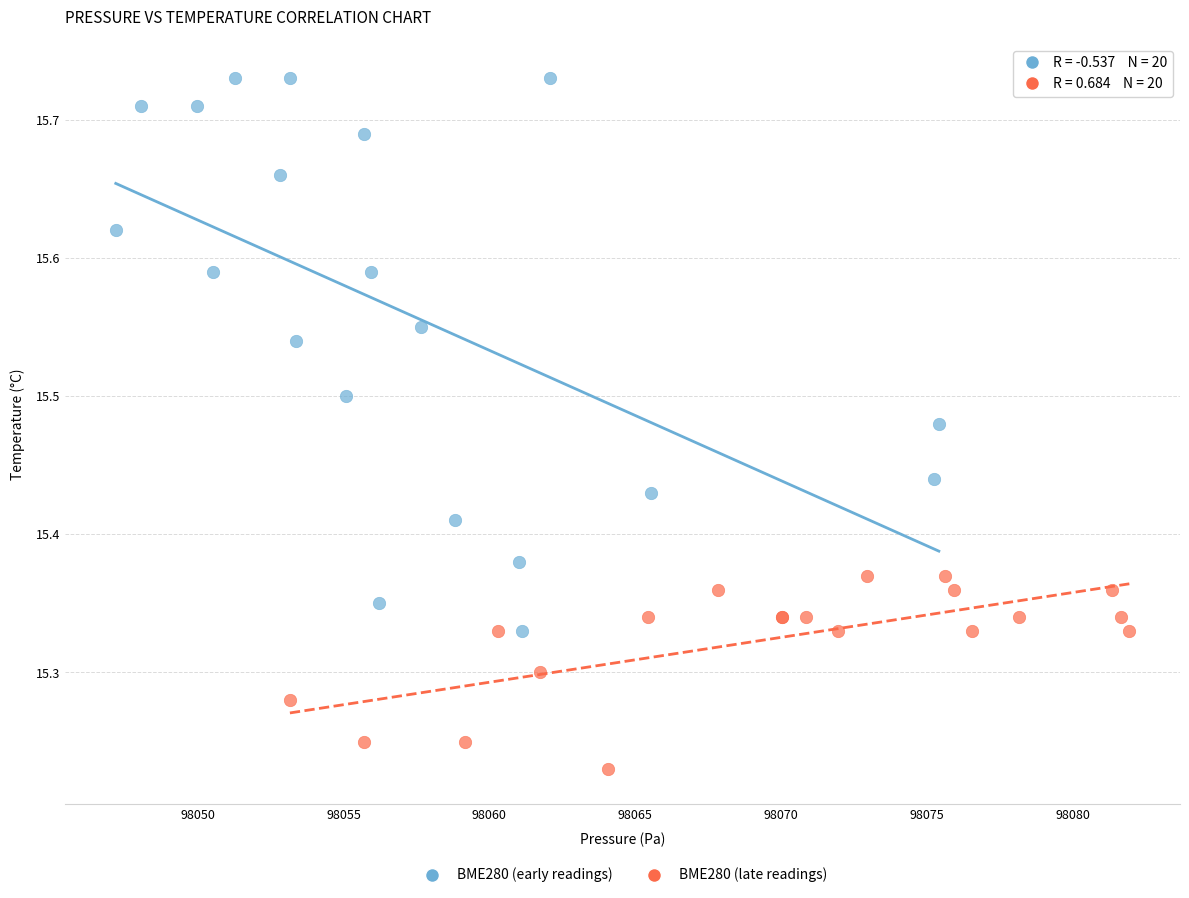

Which series contains the lowest Y value?

BME280 (late readings)